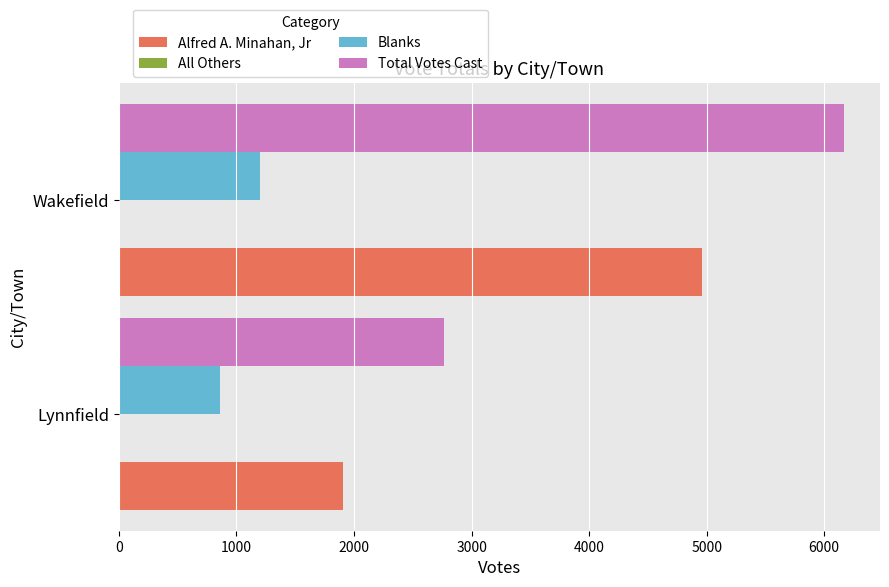

Is the value of Total Votes Cast at Wakefield greater than the value of Alfred A. Minahan, Jr at Wakefield?

Yes